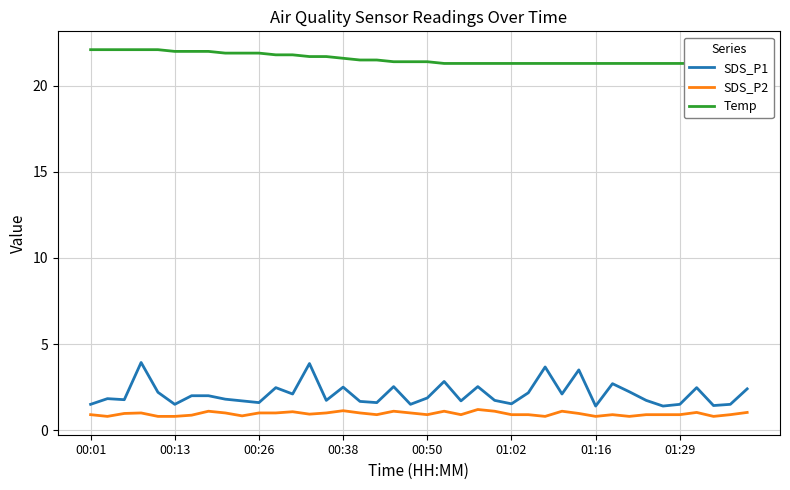

True or false: SDS_P1 and SDS_P2 cross at least once.

False